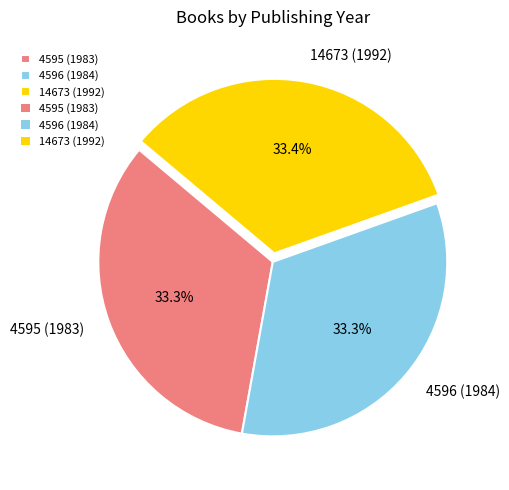

To the nearest percent, what portion does 4595 (1983) represent?

33%